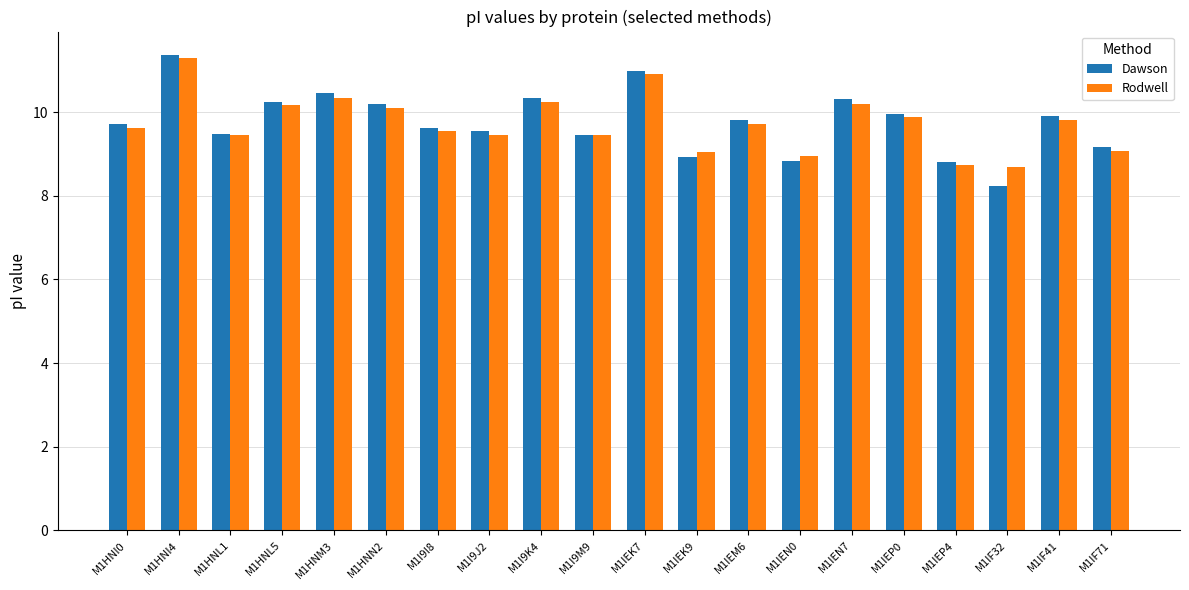

Which series has the largest range (max minus min)?

Dawson